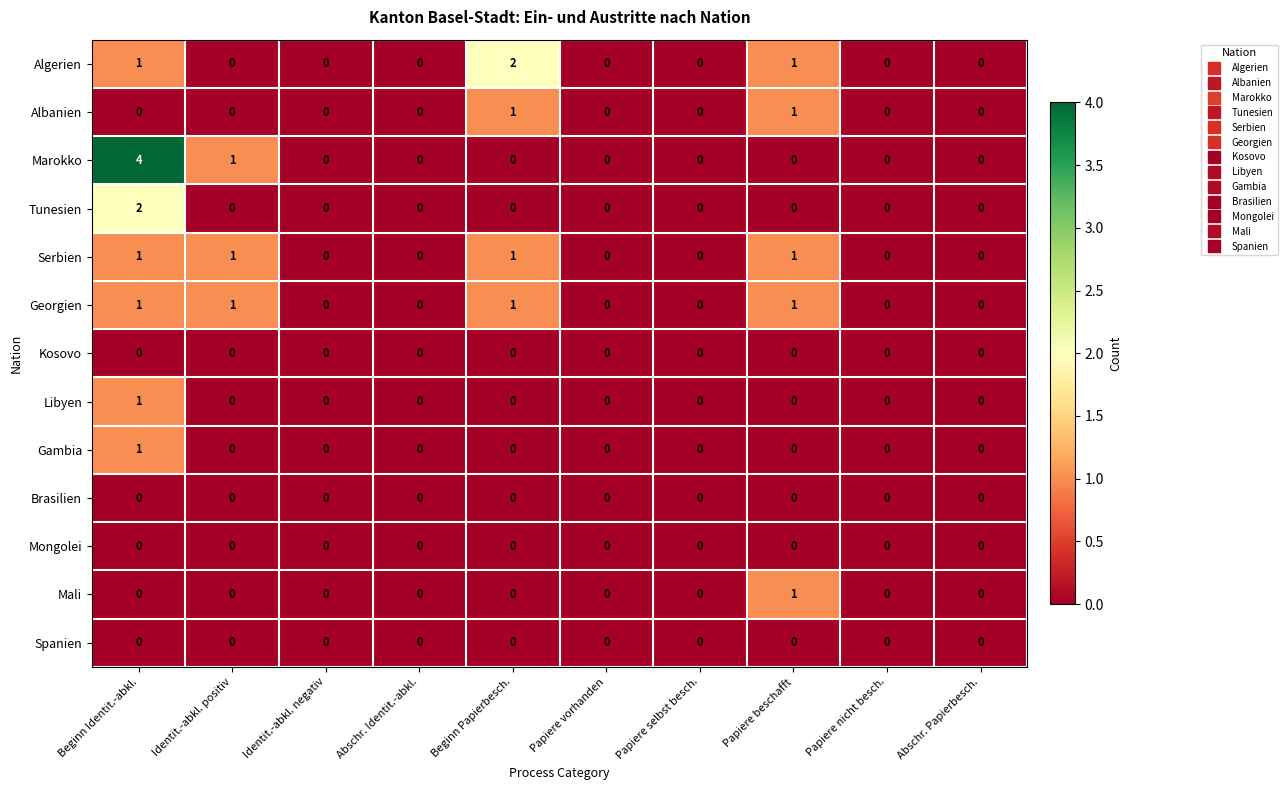

Which series has the widest spread of values?

Marokko